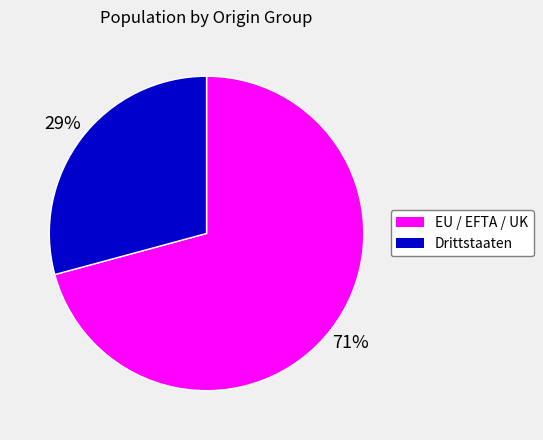

What is the largest slice in the pie chart?

EU / EFTA / UK